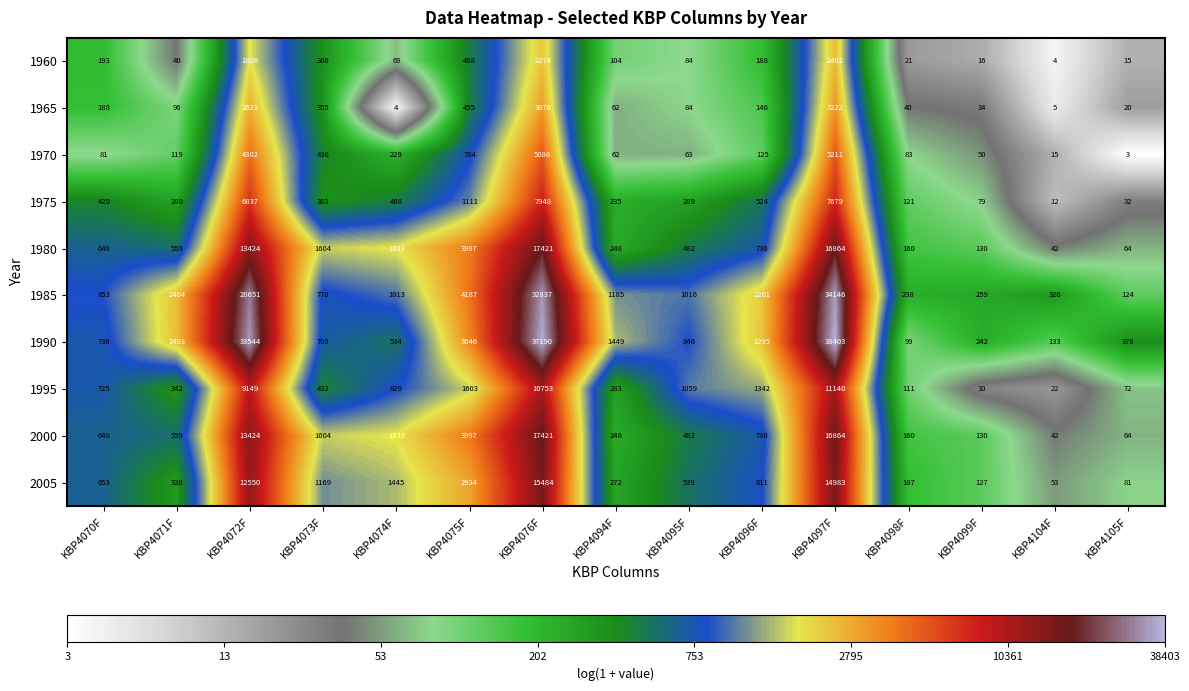

Rank the categories by 1970 value from highest to lowest.

KBP4097F, KBP4076F, KBP4072F, KBP4075F, KBP4073F, KBP4074F, KBP4096F, KBP4071F, KBP4098F, KBP4070F, KBP4095F, KBP4094F, KBP4099F, KBP4104F, KBP4105F